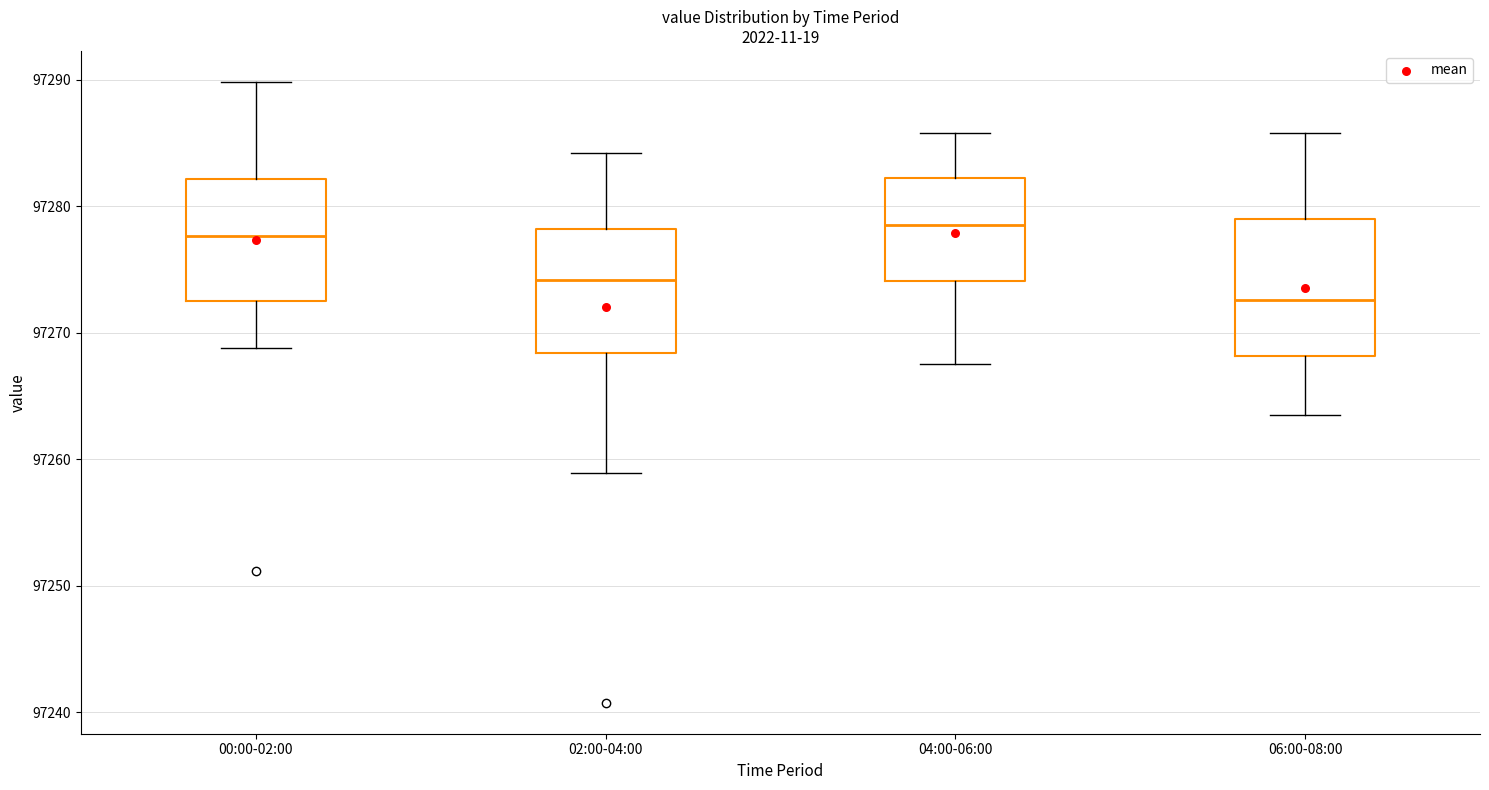

Reading left to right, transcribe this box plot: for each box, give where its median line is, the range the box spans, and where its two whiskers end, as read against the y-axis. The values are not printed on the chart, so give them approximately, as read against the axis.

00:00-02:00: median 97278, box 97273 to 97282, whiskers 97269 to 97290
02:00-04:00: median 97274, box 97268 to 97278, whiskers 97259 to 97284
04:00-06:00: median 97279, box 97274 to 97282, whiskers 97268 to 97286
06:00-08:00: median 97273, box 97268 to 97279, whiskers 97264 to 97286